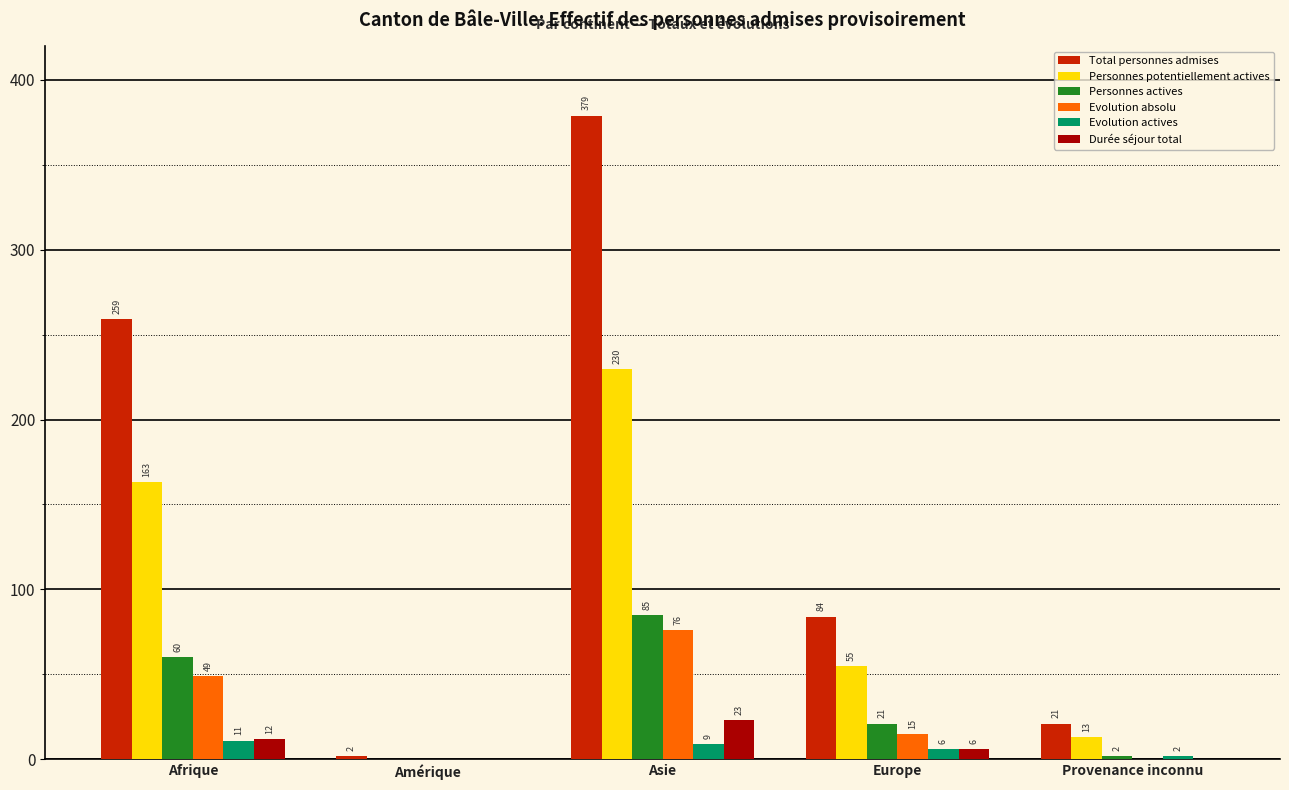

Reading left to right, what are all the values shown in this chart?

Total personnes admises: 259	2	379	84	21
Personnes potentiellement actives: 163	0	230	55	13
Personnes actives: 60	0	85	21	2
Evolution absolu: 49	0	76	15	0
Evolution actives: 11	0	9	6	2
Durée séjour total: 12	0	23	6	0